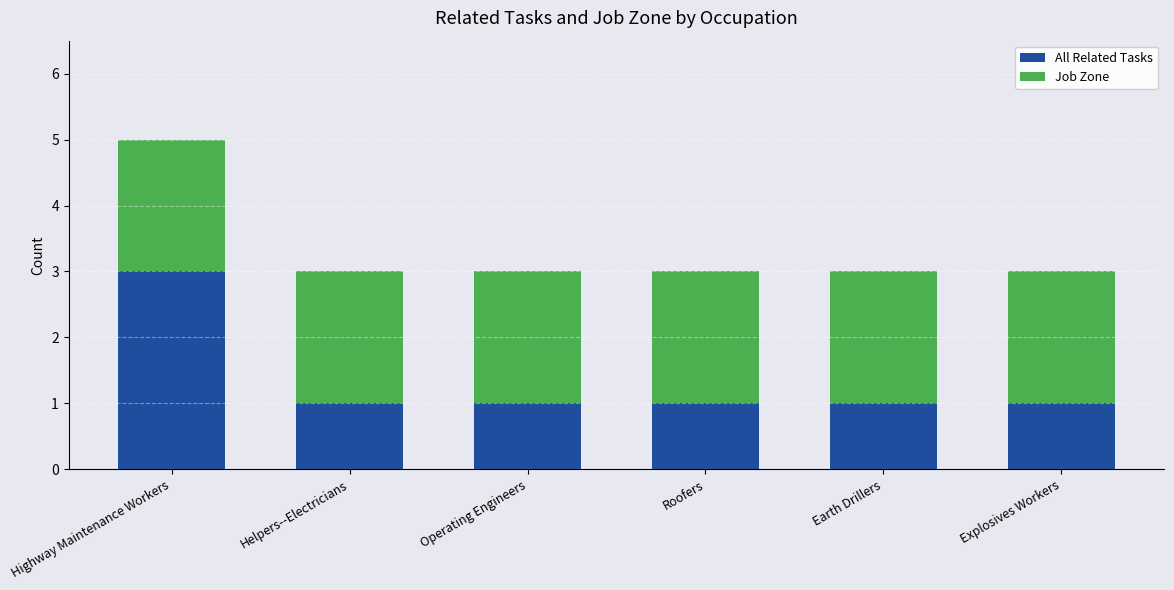

What are all the series names shown in the legend?

All Related Tasks, Job Zone